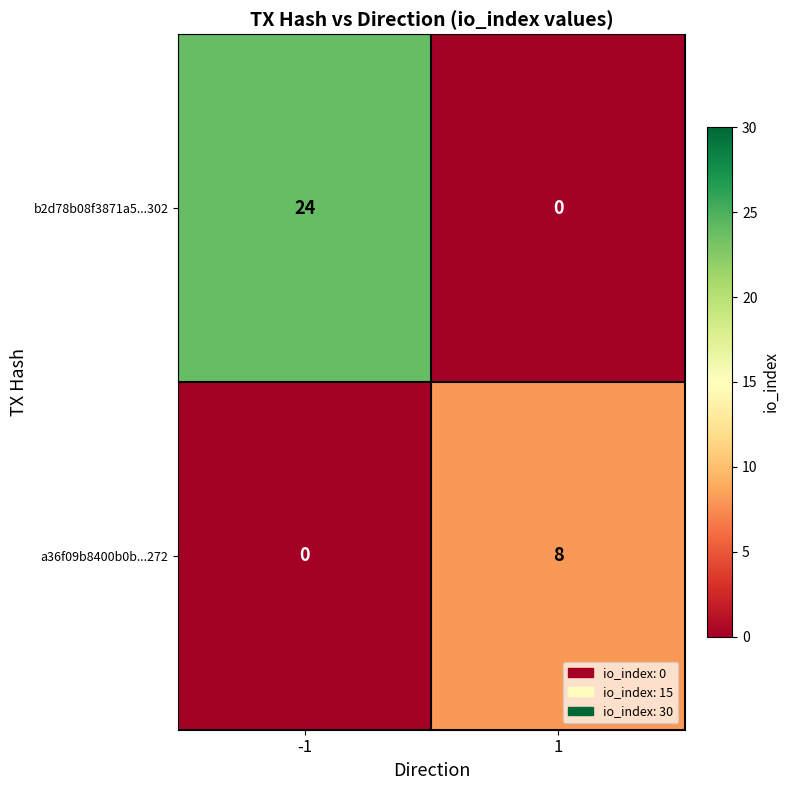

What value does the a36f09b8400b0b...272 series have at 1?

8